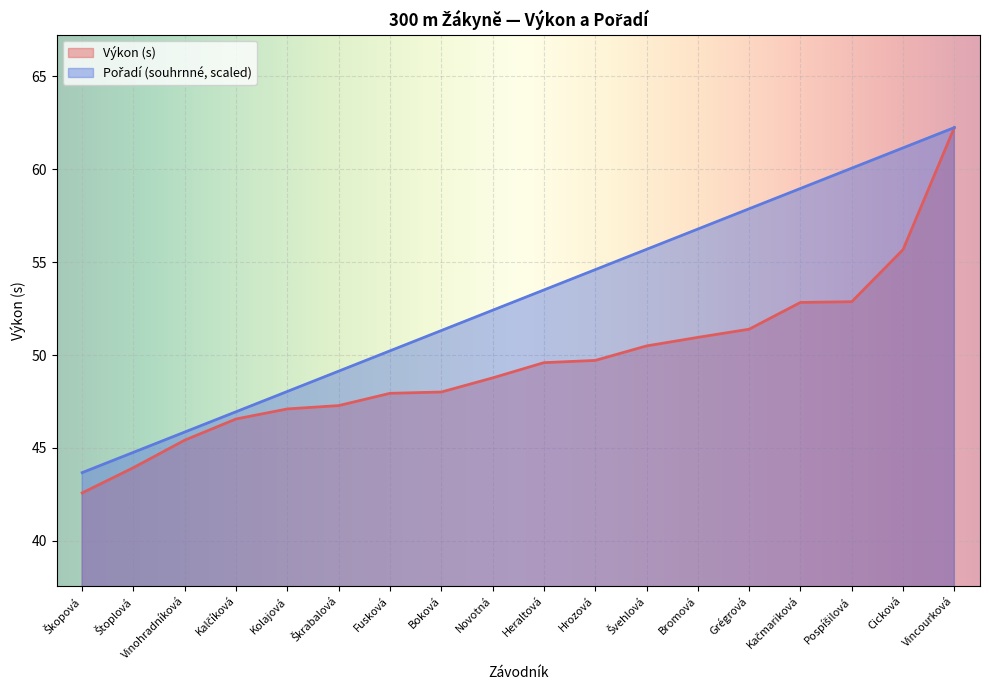

True or false: Pořadí (sourhn.) has more than 0 points higher than both neighbors.

False